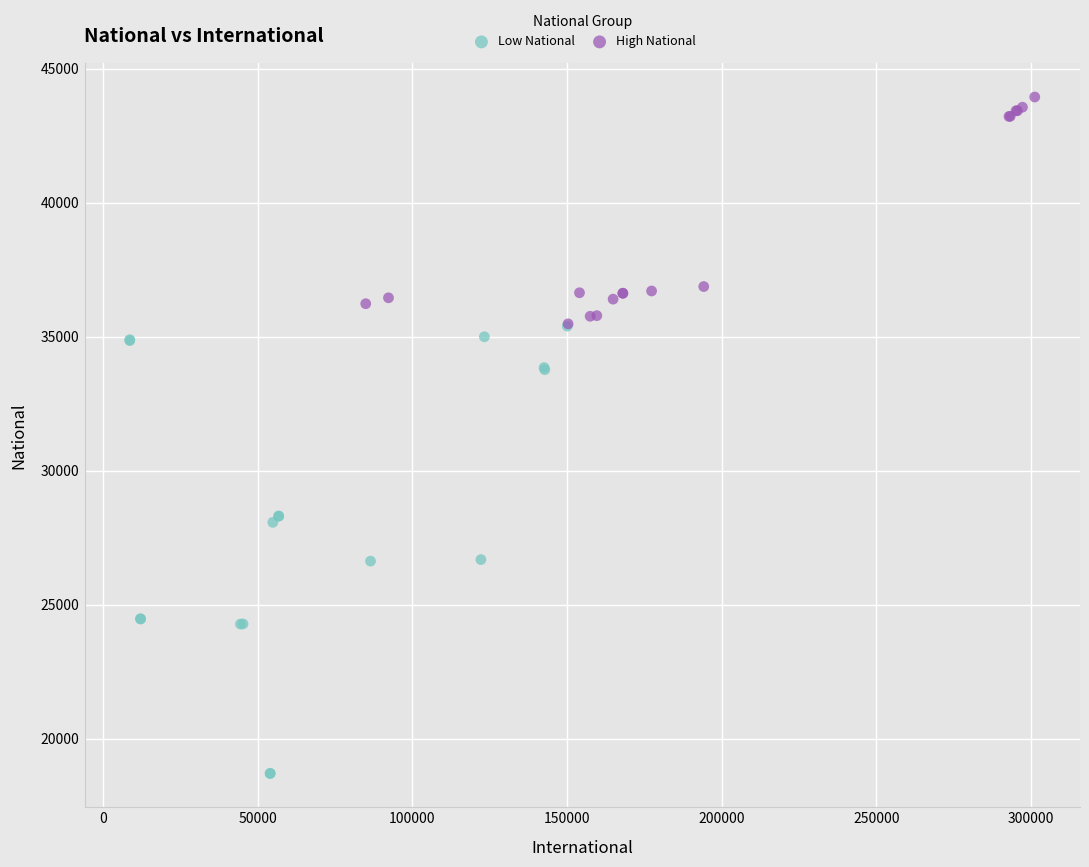

What are all the series names shown in the legend?

Low National, High National